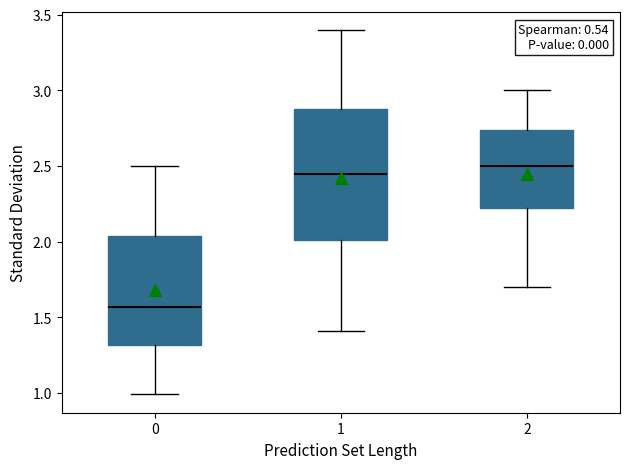

Where does the upper whisker of the box at x = 2 end on the y-axis? The values are not printed on the chart, so give them approximately, as read against the axis.

3.00